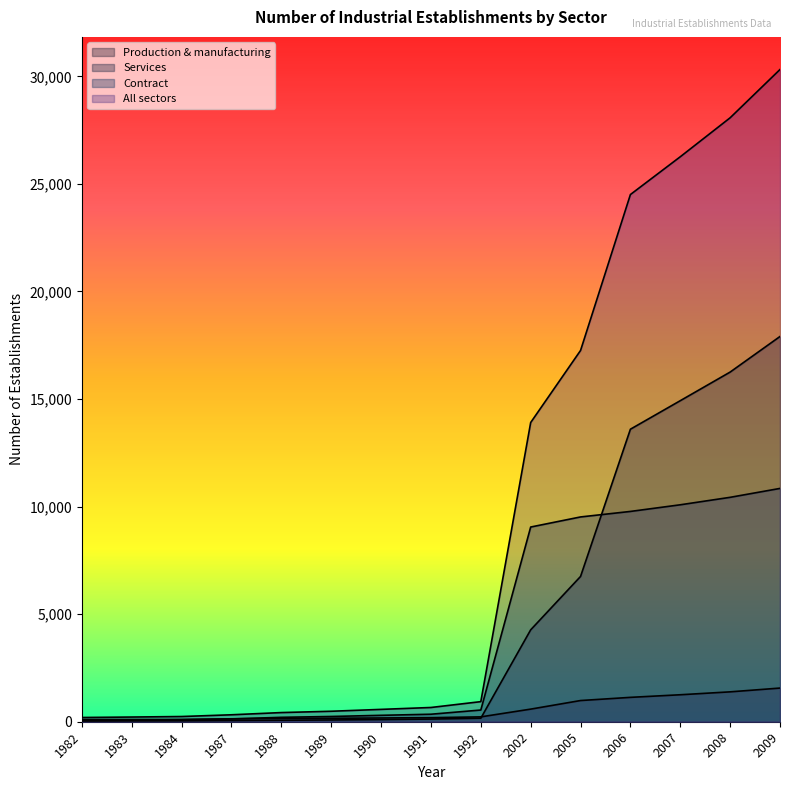

Rank the series at 1991 from highest to lowest value.

All sectors, Contract, Production & manufacturing, Services